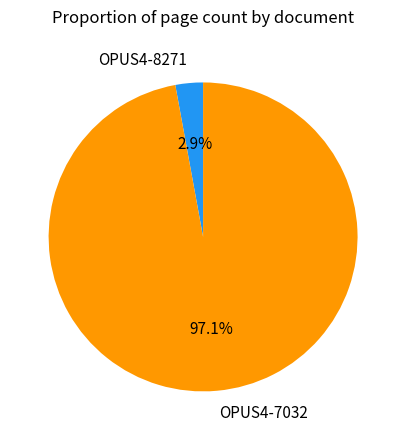

Which has a higher value, OPUS4-8271 or OPUS4-7032?

OPUS4-7032